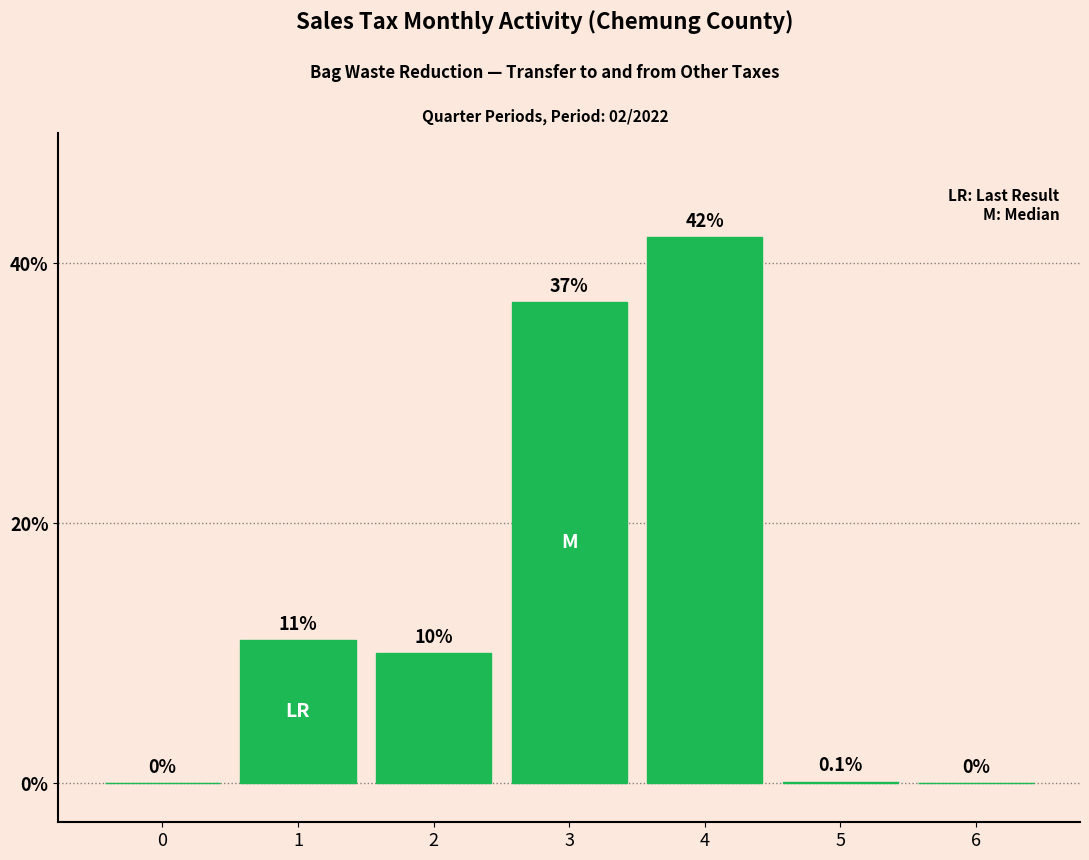

Reading left to right, what are all the values shown in this chart?

0=0.0	1=11.0	2=10.0	3=37.0	4=42.0	5=0.1	6=0.0